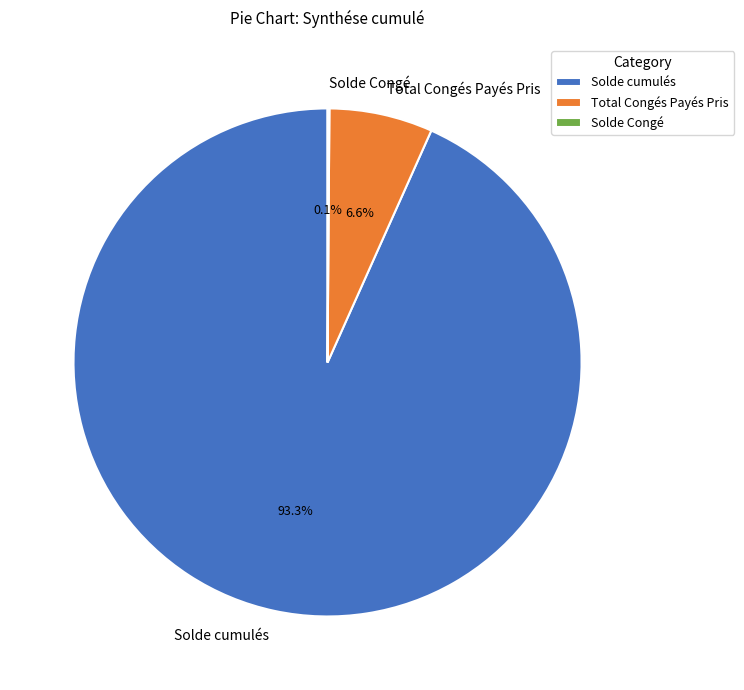

Which slice is the largest?

Solde cumulés